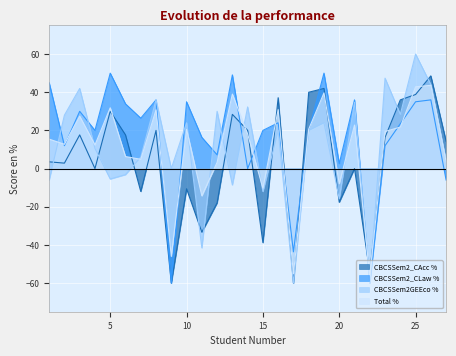

Does the chart display data point markers on the line(s)?

No